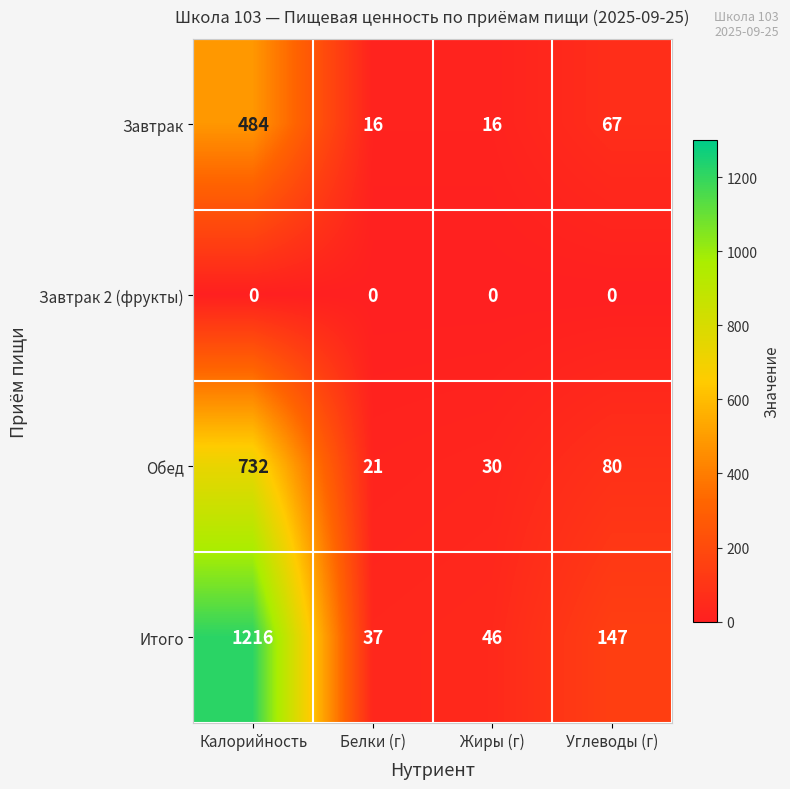

Which series has the largest range (max minus min)?

Итого